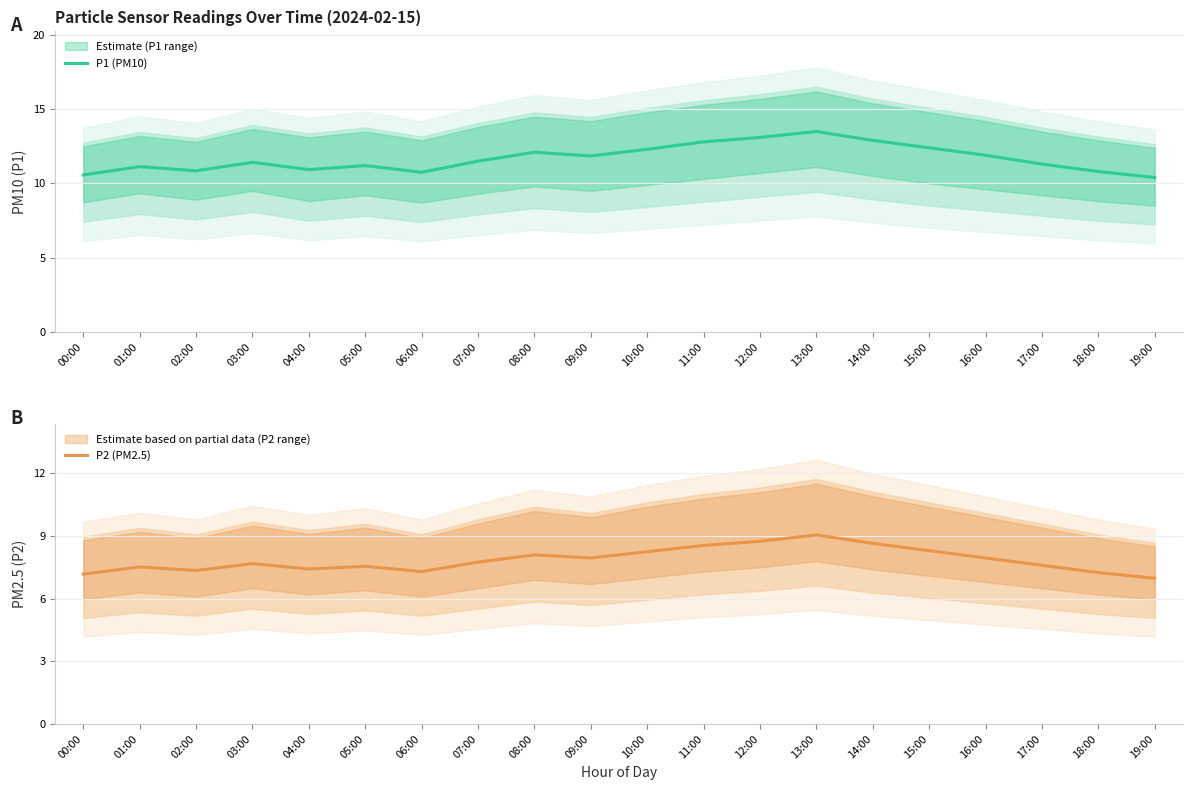

What is the difference between the maximum and minimum values in the P2 (PM2.5) series?

2.1